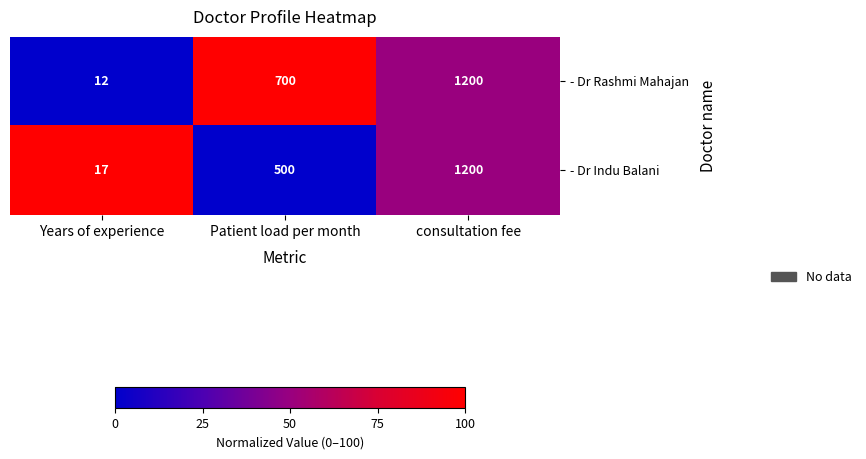

True or false: - Dr Rashmi Mahajan has a value of 700 at Patient load per month.

True